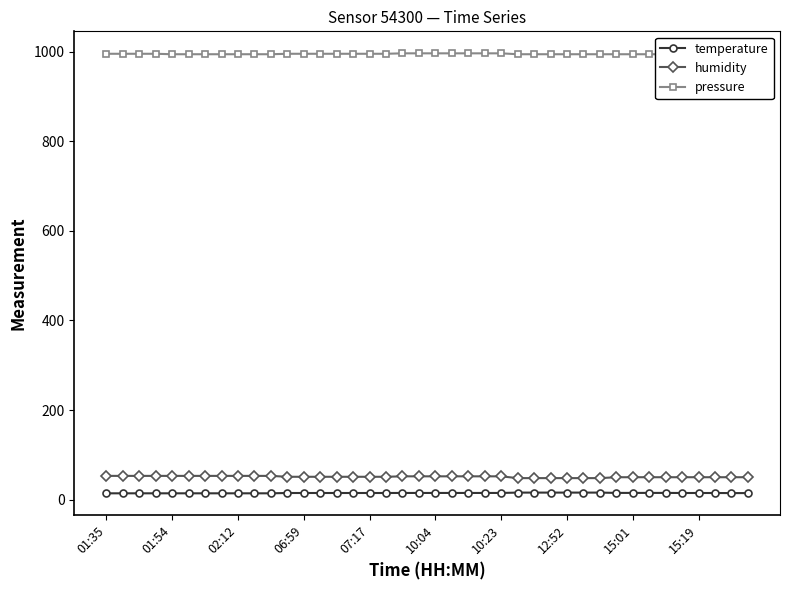

Where does the humidity series first go above 51?

01:35